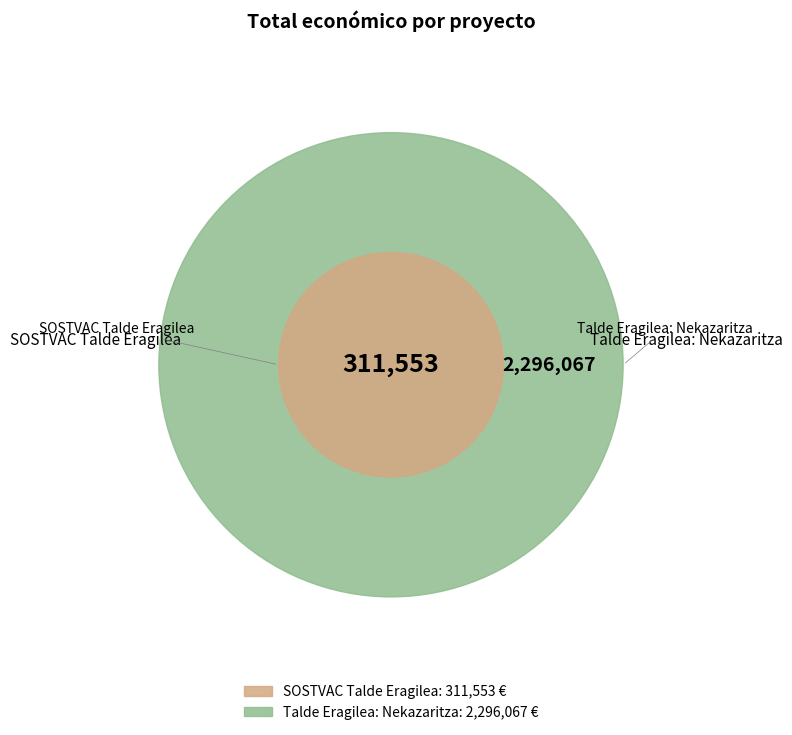

What is the ratio of the value at SOSTVAC Talde Eragilea to the value at Talde Eragilea: Nekazaritza?

0.1